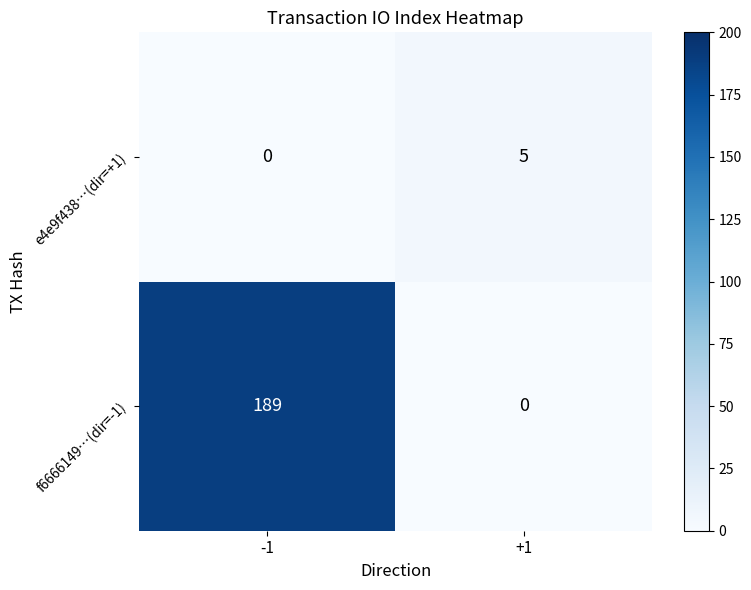

What is the difference between the maximum and minimum values in the e4e9f438…(dir=+1) series?

5